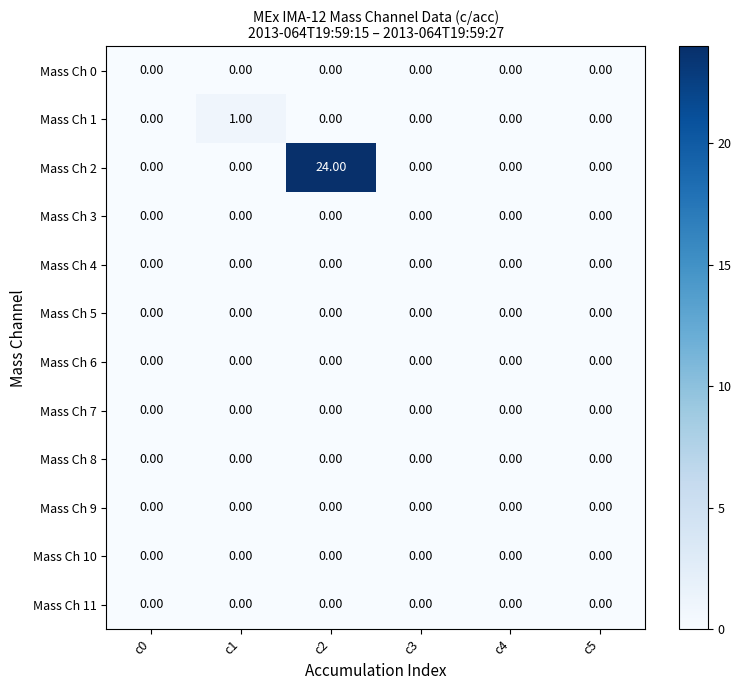

Between c1 and c4, which series saw the biggest shift?

Mass Ch 1